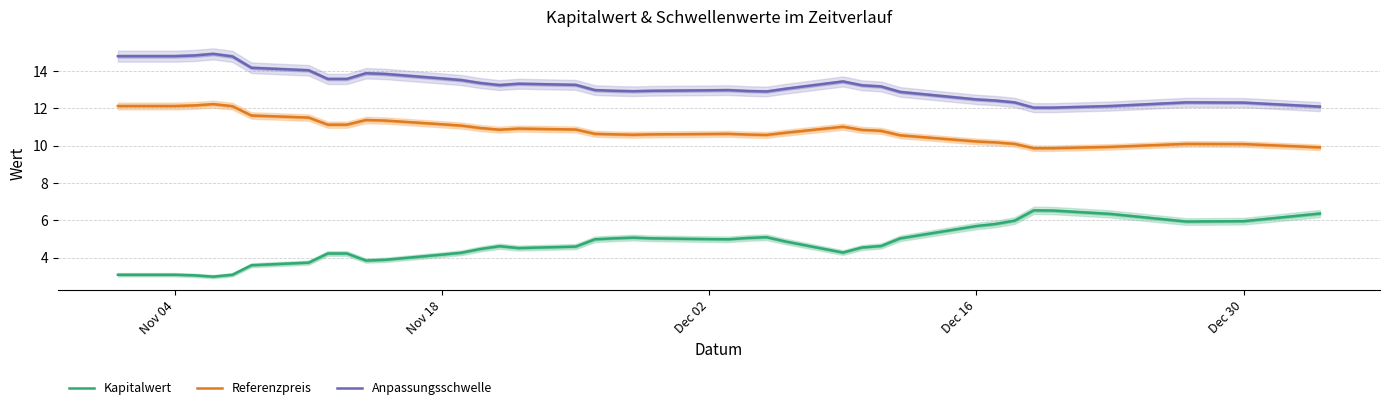

Reading left to right, transcribe all the data shown in this chart.

Kapitalwert: 3.1	3.1	3.1	3.0	3.1	3.6	3.7	4.2	4.2	3.9	3.9	4.2	4.3	4.5	4.6	4.5	4.6	5.0	5.0	5.1	5.0	5.0	5.0	5.1	5.1	4.9	4.3	4.5	4.6	5.0	5.7	5.8	6.0	6.5	6.5	6.3	5.9	6.0	6.4
Referenzpreis: 12.1	12.1	12.2	12.2	12.1	11.6	11.5	11.1	11.1	11.4	11.3	11.2	11.1	10.9	10.9	10.9	10.9	10.6	10.6	10.6	10.6	10.6	10.6	10.6	10.6	10.7	11.0	10.8	10.8	10.6	10.2	10.2	10.1	9.9	9.9	9.9	10.1	10.1	9.9
Anpassungsschwelle: 14.8	14.8	14.8	14.9	14.8	14.2	14.0	13.6	13.6	13.9	13.8	13.6	13.5	13.4	13.2	13.3	13.3	13.0	12.9	12.9	12.9	13.0	13.0	12.9	12.9	13.1	13.4	13.2	13.2	12.9	12.5	12.4	12.3	12.0	12.0	12.1	12.3	12.3	12.1